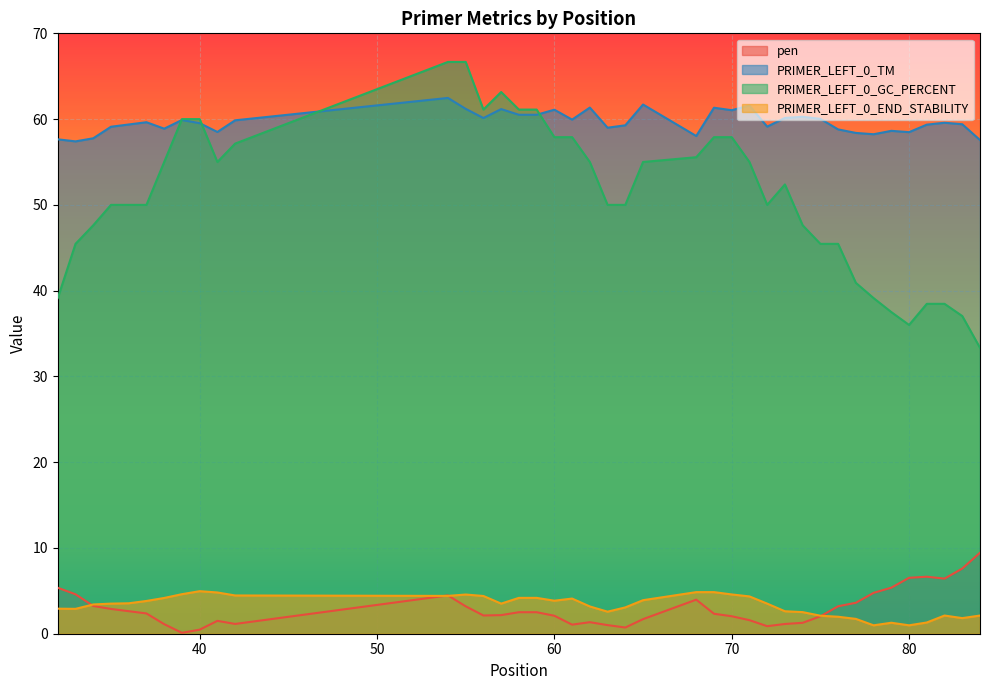

True or false: PRIMER_LEFT_0_GC_PERCENT and pen cross at least once.

False